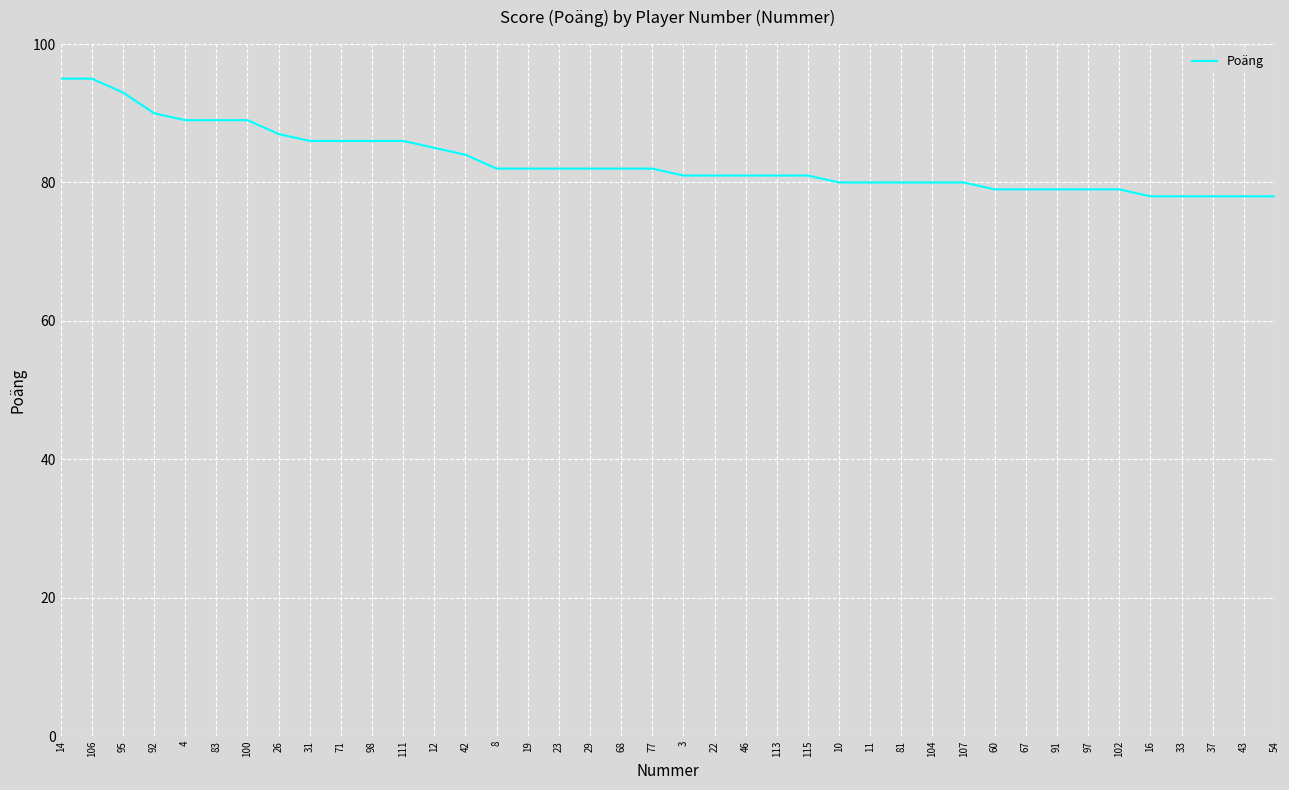

Where does the data first go above 82?

14